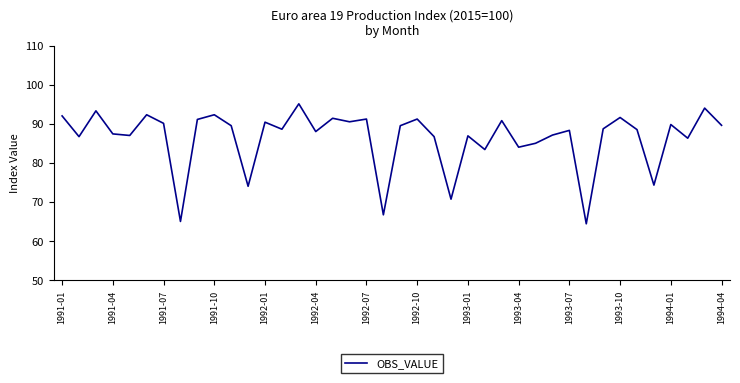

What is the difference between the maximum and minimum values?

30.7